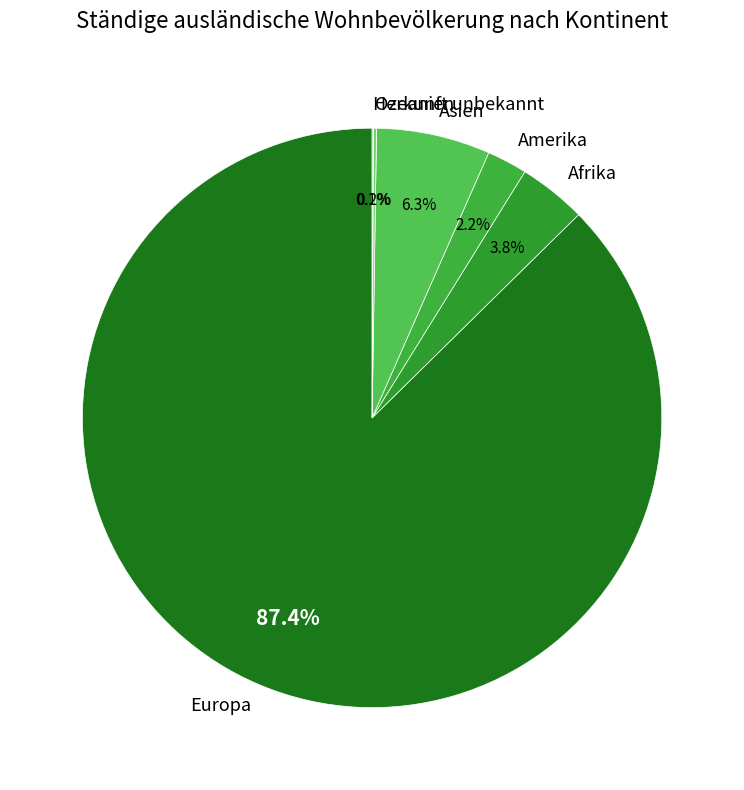

Is there any slice that represents more than half of the pie?

Yes